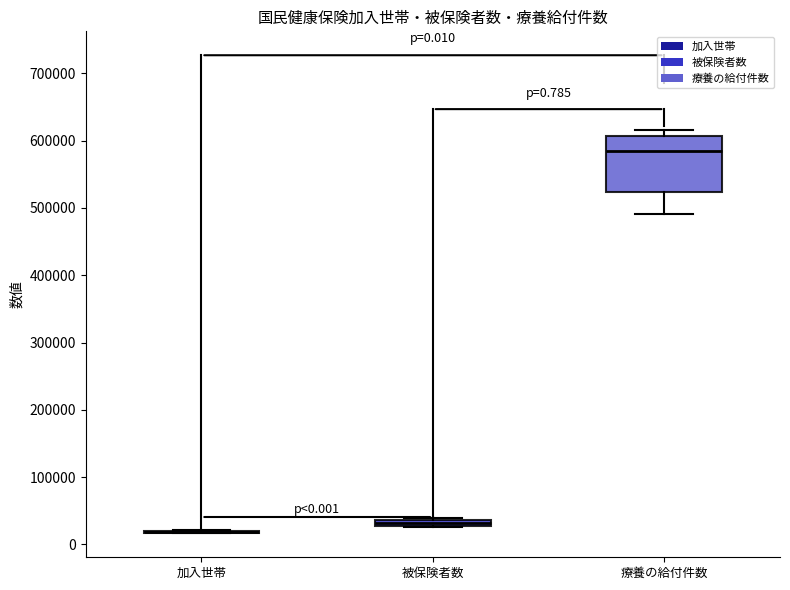

Comparing the boxes themselves (not the whiskers), which one is the tallest?

療養の給付件数